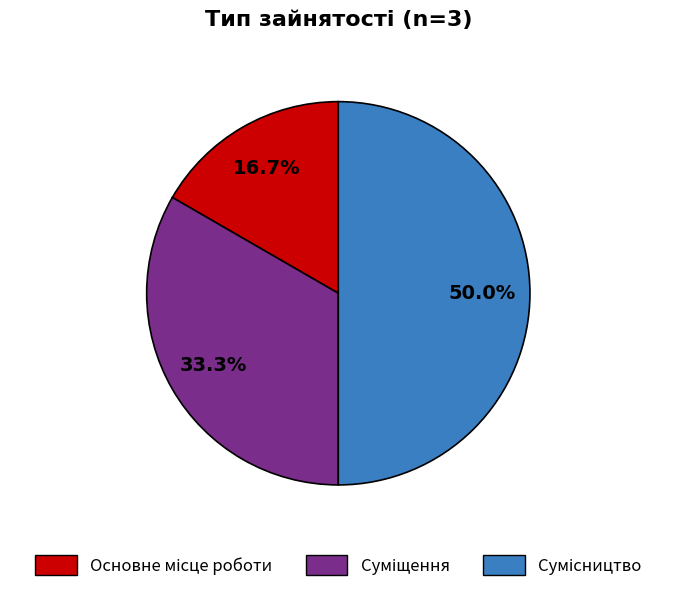

Does Основне місце роботи account for over 50% of the chart?

No